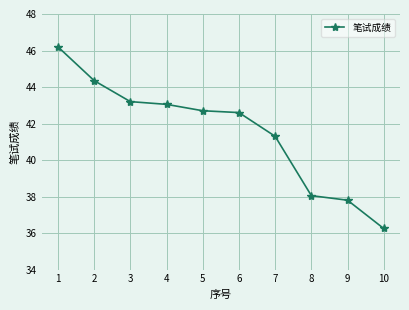

What value does the data have at 1?

46.2